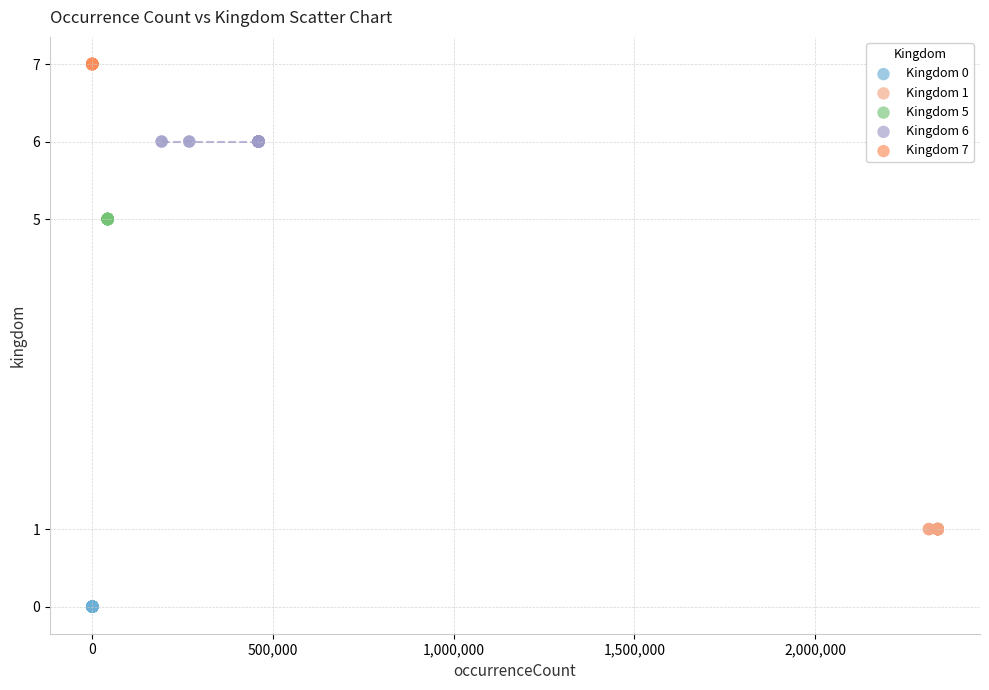

Which series reaches the minimum Y coordinate?

Kingdom 0